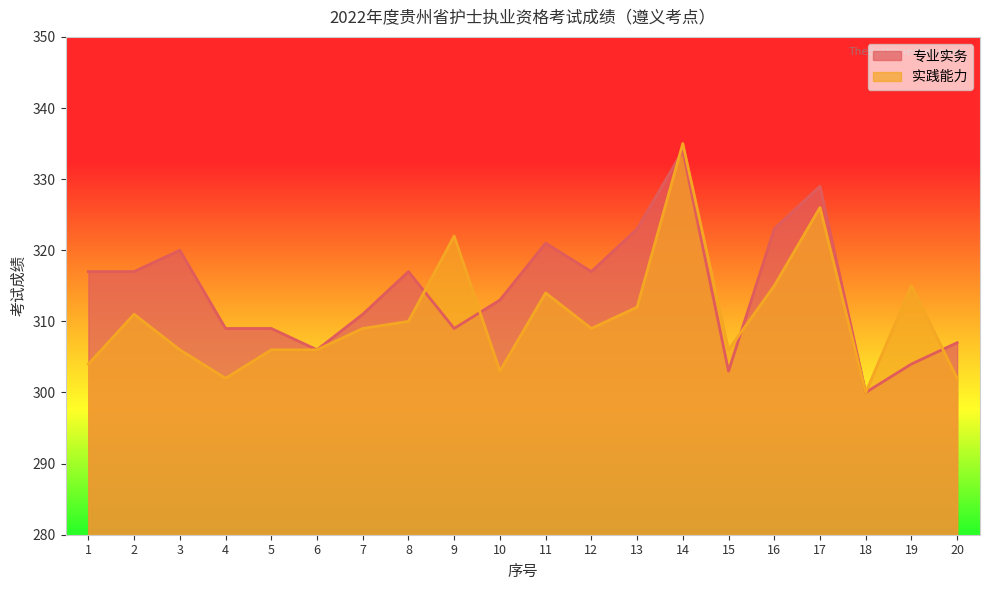

Where do 专业实务 and 实践能力 first cross each other?

8 and 9